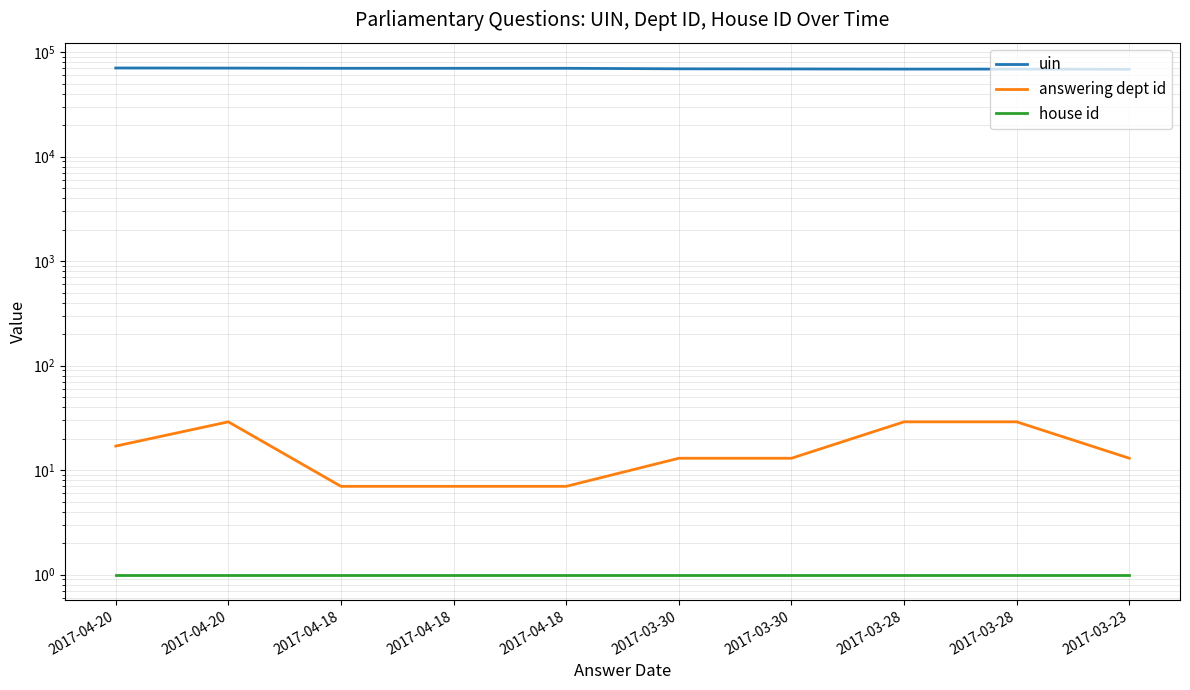

Which series has the widest spread of values?

uin